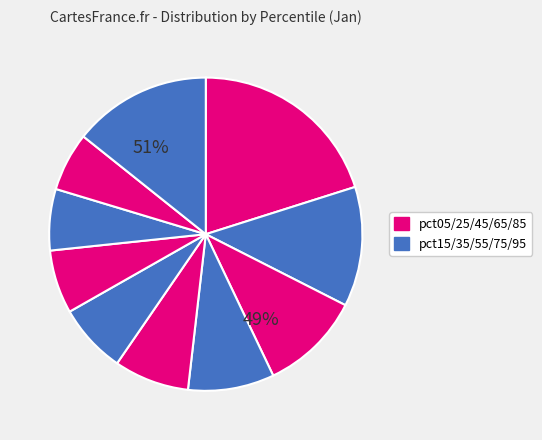

Count the number of slices in the pie.

10